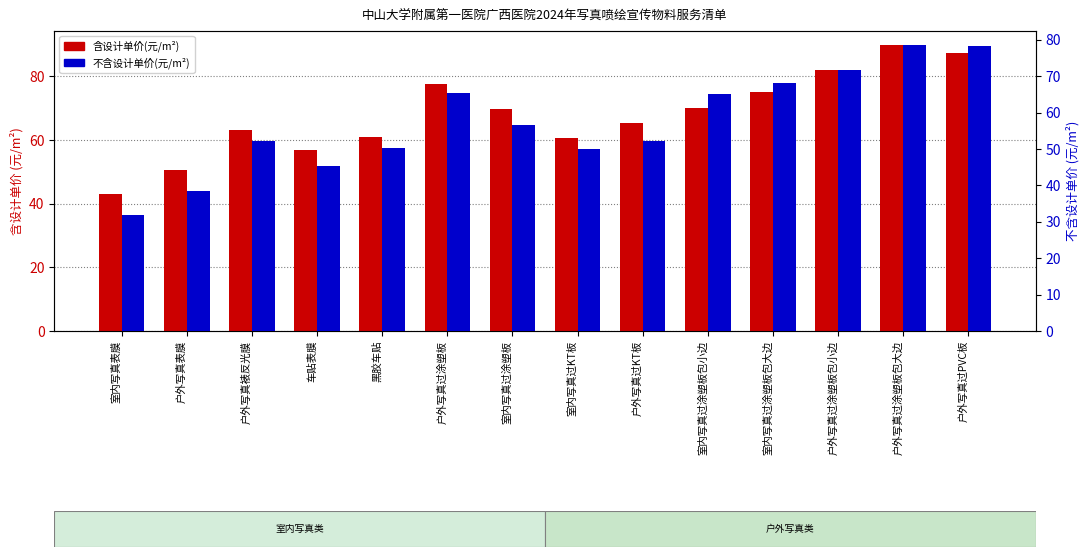

Which series has the largest range (max minus min)?

含设计单价(元/m²)